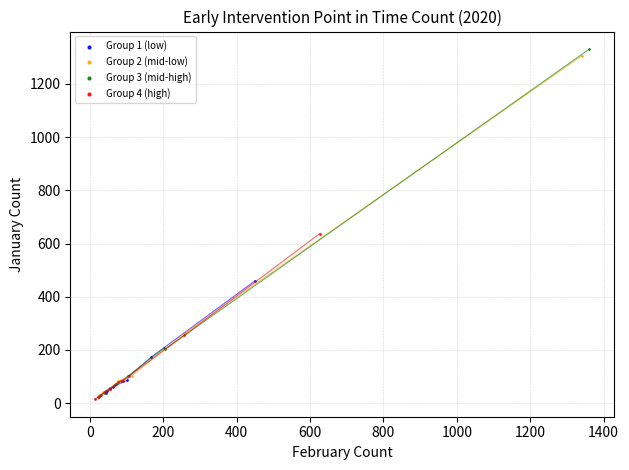

Which series has the widest spread of Y values?

Group 3 (mid-high)